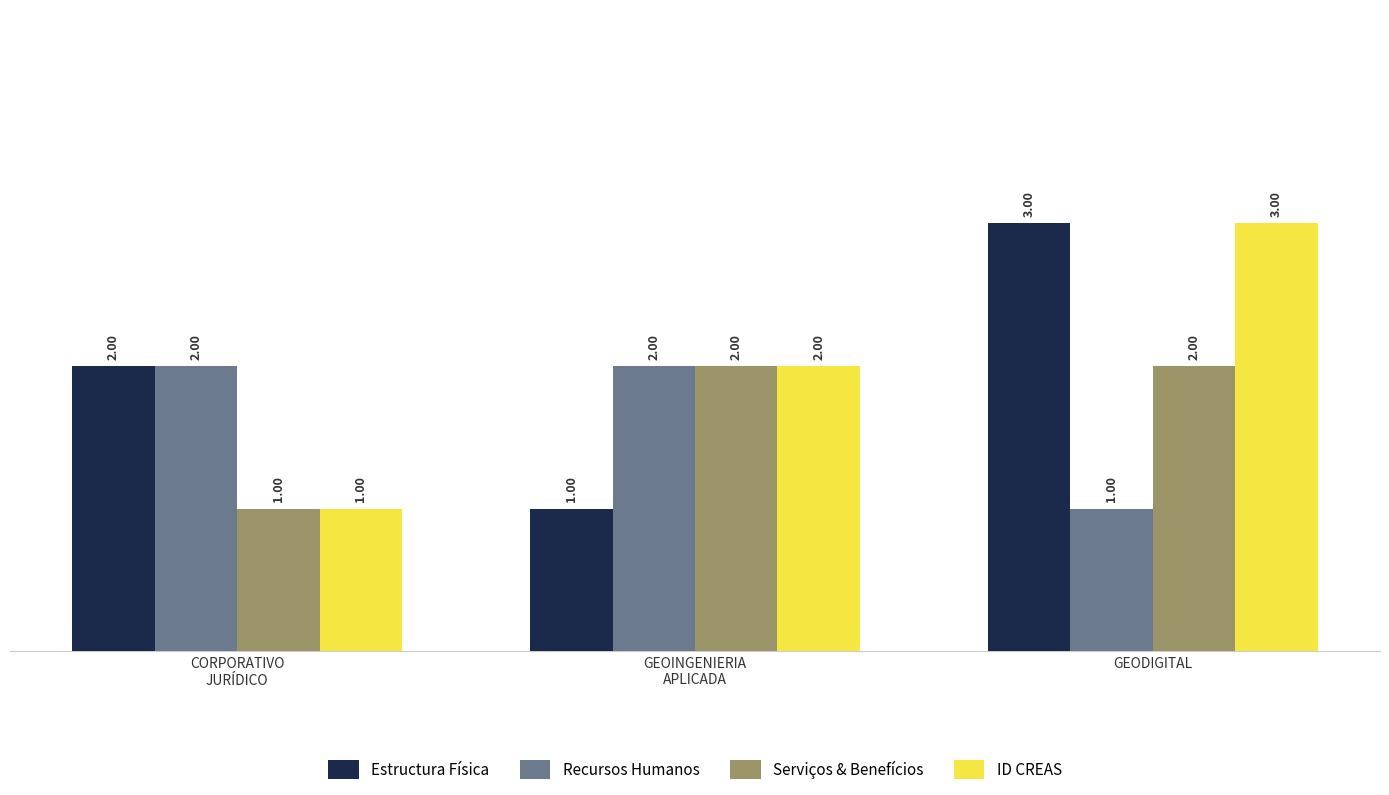

Reading right to left, extract all data points from this chart.

Estructura Física: 3	1	2
Recursos Humanos: 1	2	2
Serviços & Benefícios: 2	2	1
ID CREAS: 3	2	1